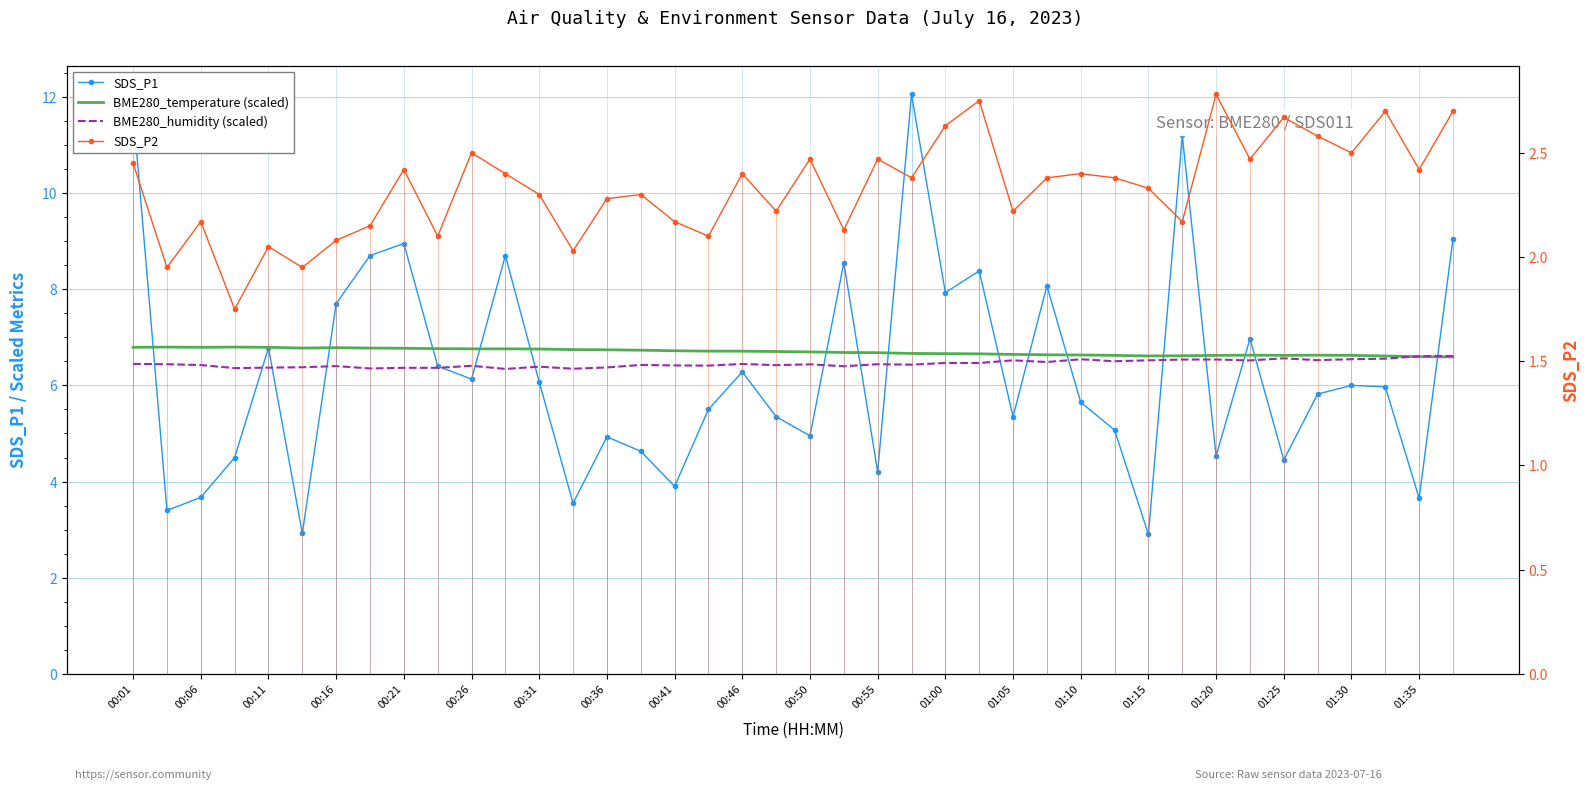

What position from the left is 35?

36